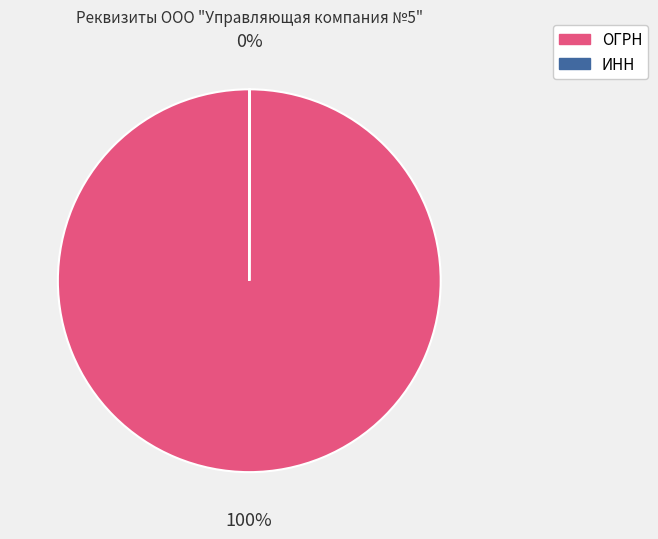

Is there a majority slice in this chart?

Yes